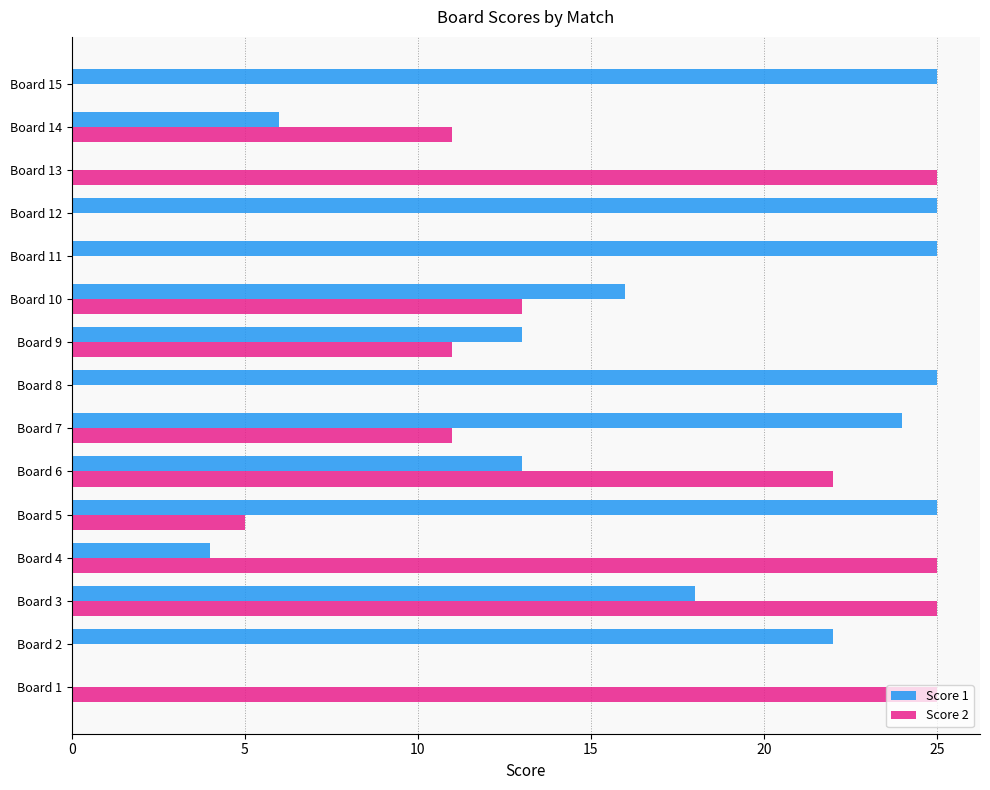

The value of Score 1 at Board 8 is 25. True or false?

True